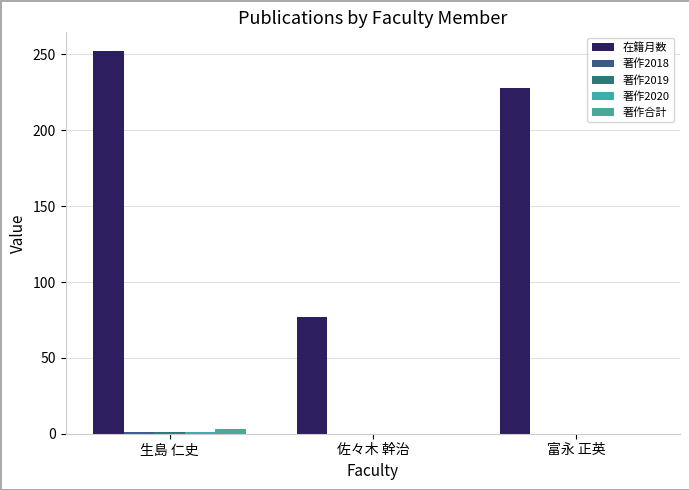

List the labels in order of 著作2018 value, largest first.

生島 仁史, 佐々木 幹治, 富永 正英